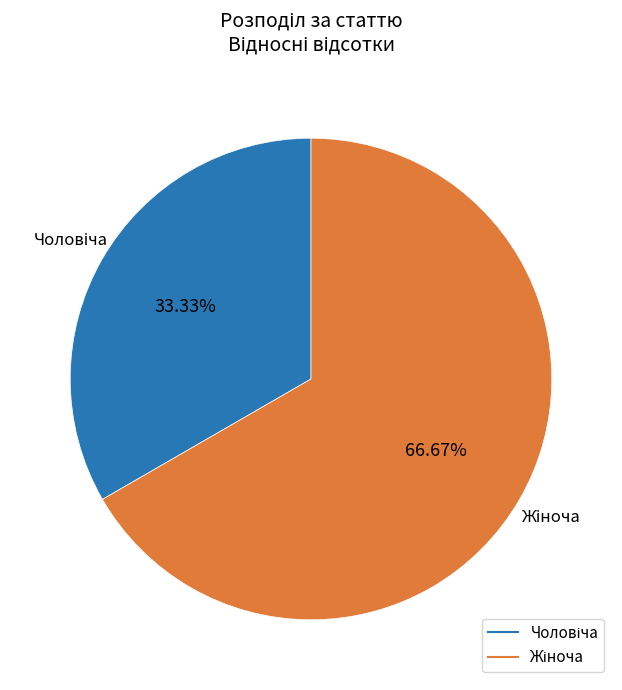

Count the number of slices in the pie.

2